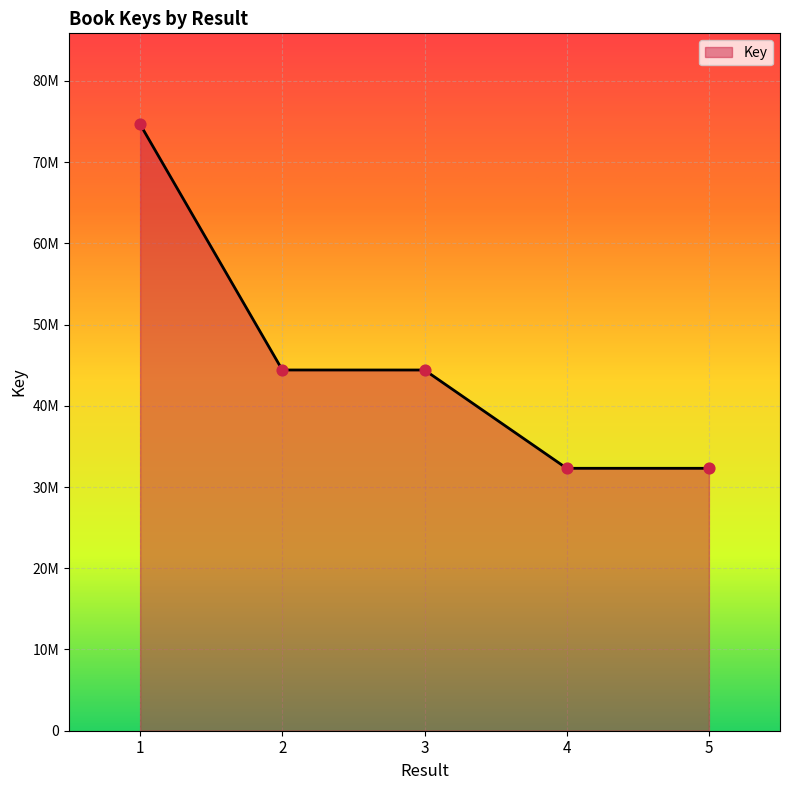

Between 2 and 3, which is larger?

2